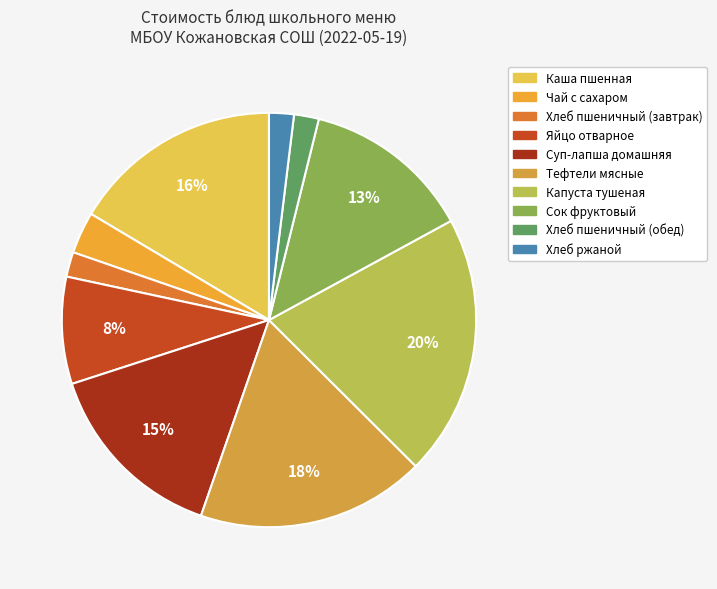

How many slices are in this pie chart?

10